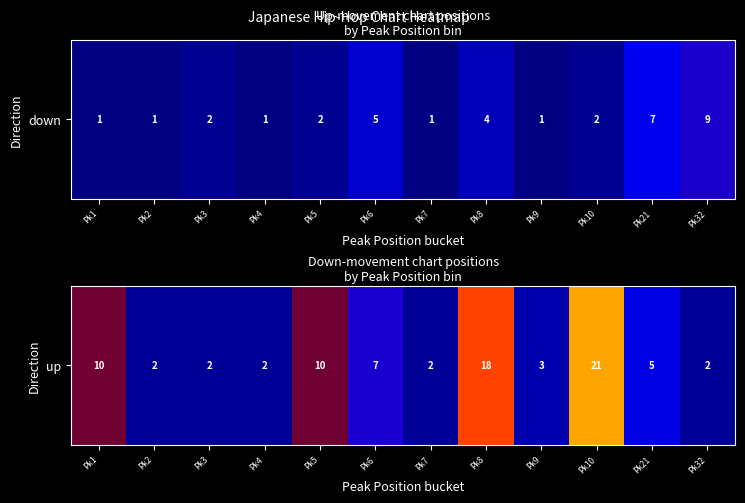

Reading left to right, what are all the values shown in this chart?

10	2	2	2	10	7	2	18	3	21	5	2